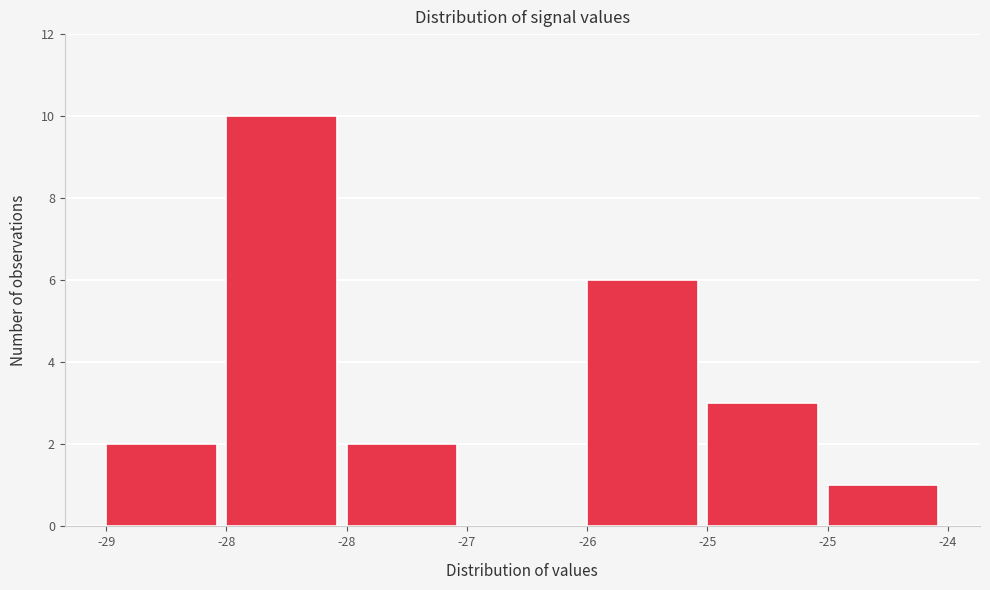

How many distinct data groups are displayed?

1